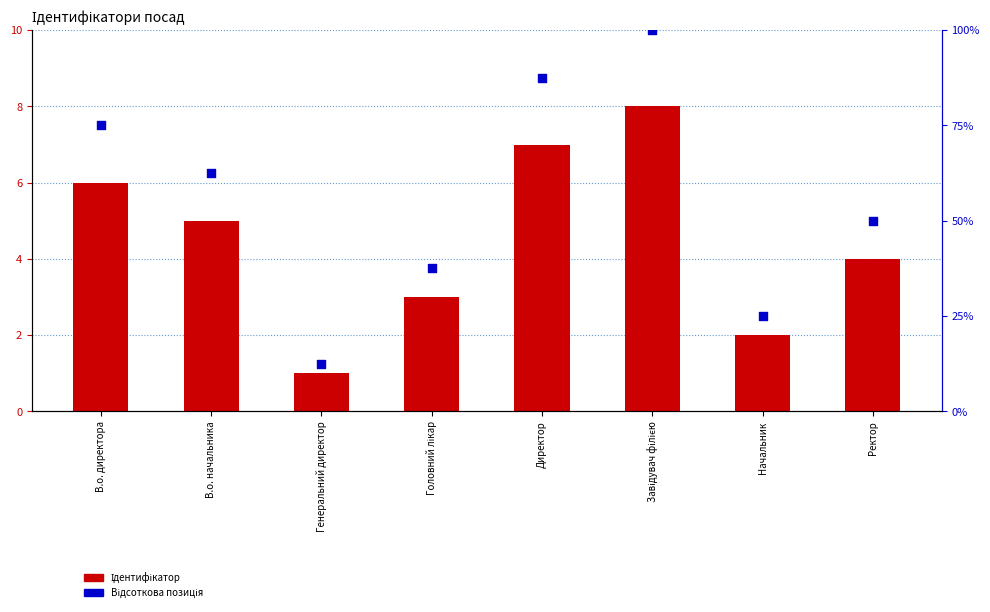

Which series contains the lowest Y value?

Ідентифікатор